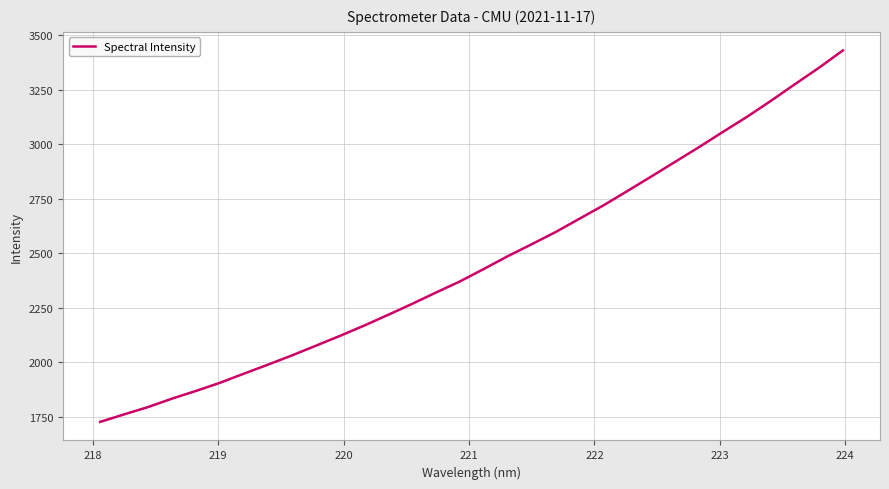

Reading left to right, transcribe all the data shown in this chart.

1727.8	1762.3	1795.8	1834.5	1869.8	1907.2	1949.1	1990.3	2032.5	2077.1	2122.0	2168.7	2218.0	2268.2	2320.3	2371.2	2428.5	2487.1	2541.9	2597.9	2659.3	2720.4	2786.3	2852.8	2920.4	2987.9	3057.9	3126.5	3199.9	3276.0	3350.9	3430.4